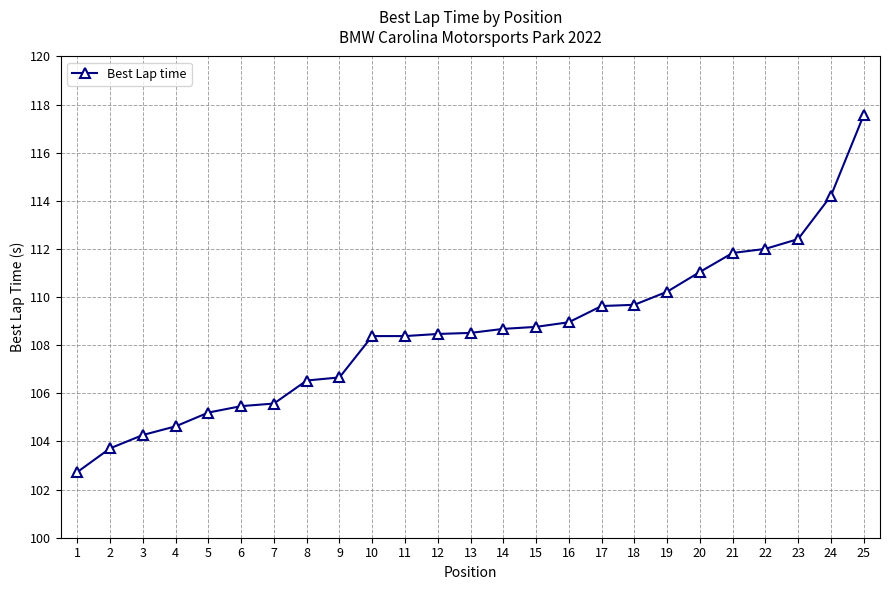

Which category has the lowest value across all series?

1